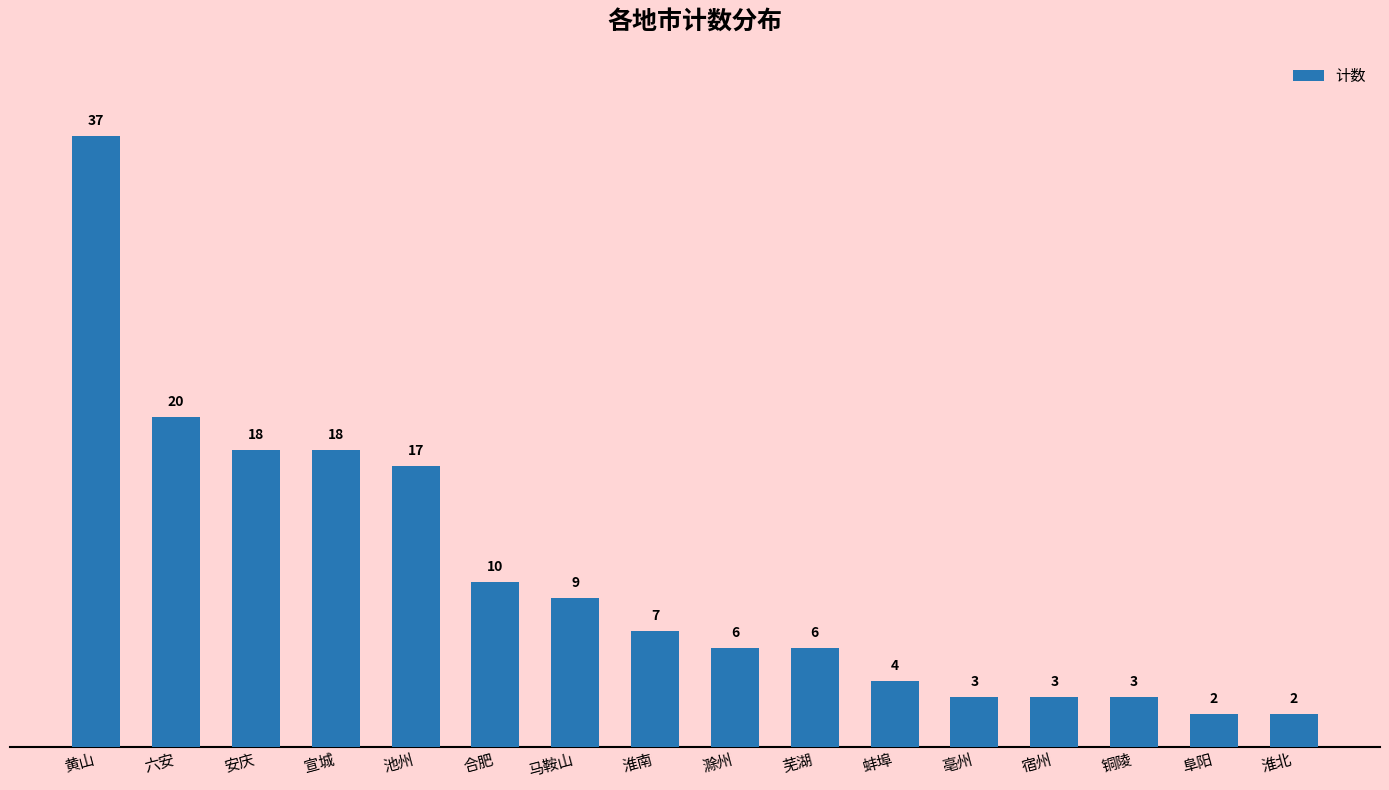

What is the difference between the maximum and minimum values?

35